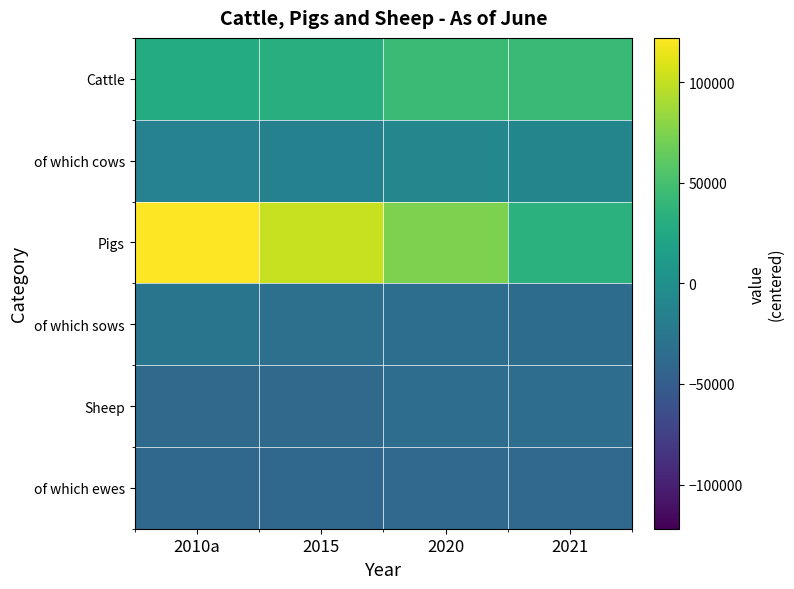

Reading left to right, what are all the values shown in this chart?

Cattle: 2010a=27643.6	2015=31583.6	2020=44273.6	2021=43537.6
of which cows: 2010a=-13895.4	2015=-14381.4	2020=-9220.4	2021=-9945.4
Pigs: 2010a=121978.6	2015=101613.6	2020=73722.6	2021=33786.6
of which sows: 2010a=-27569.4	2015=-31920.4	2020=-33459.4	2021=-36127.4
Sheep: 2010a=-38058.4	2015=-37716.4	2020=-34749.4	2021=-34885.4
of which ewes: 2010a=-39638.4	2015=-39519.4	2020=-38532.4	2021=-38521.4